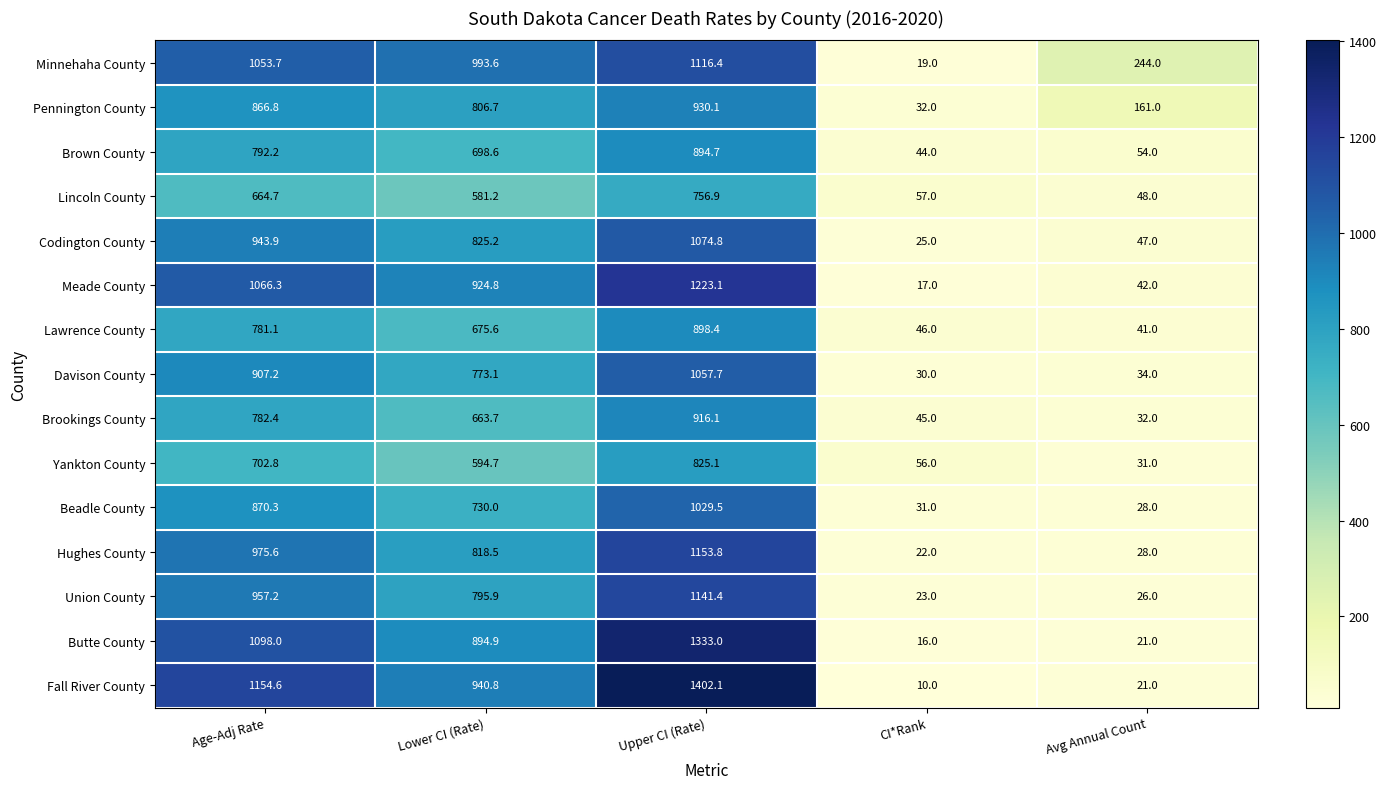

What is the difference between the highest and lowest values at Age-Adj Rate?

489.9